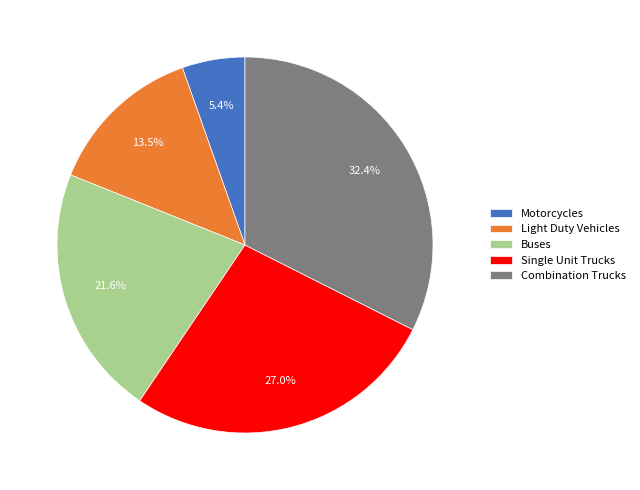

What is the smallest slice in the pie chart?

Motorcycles